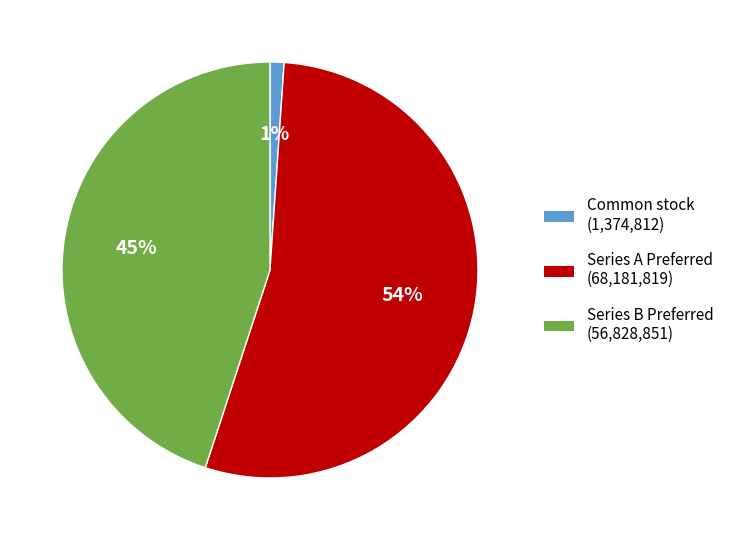

To the nearest percent, what is the difference between the largest and smallest slice percentages?

53%